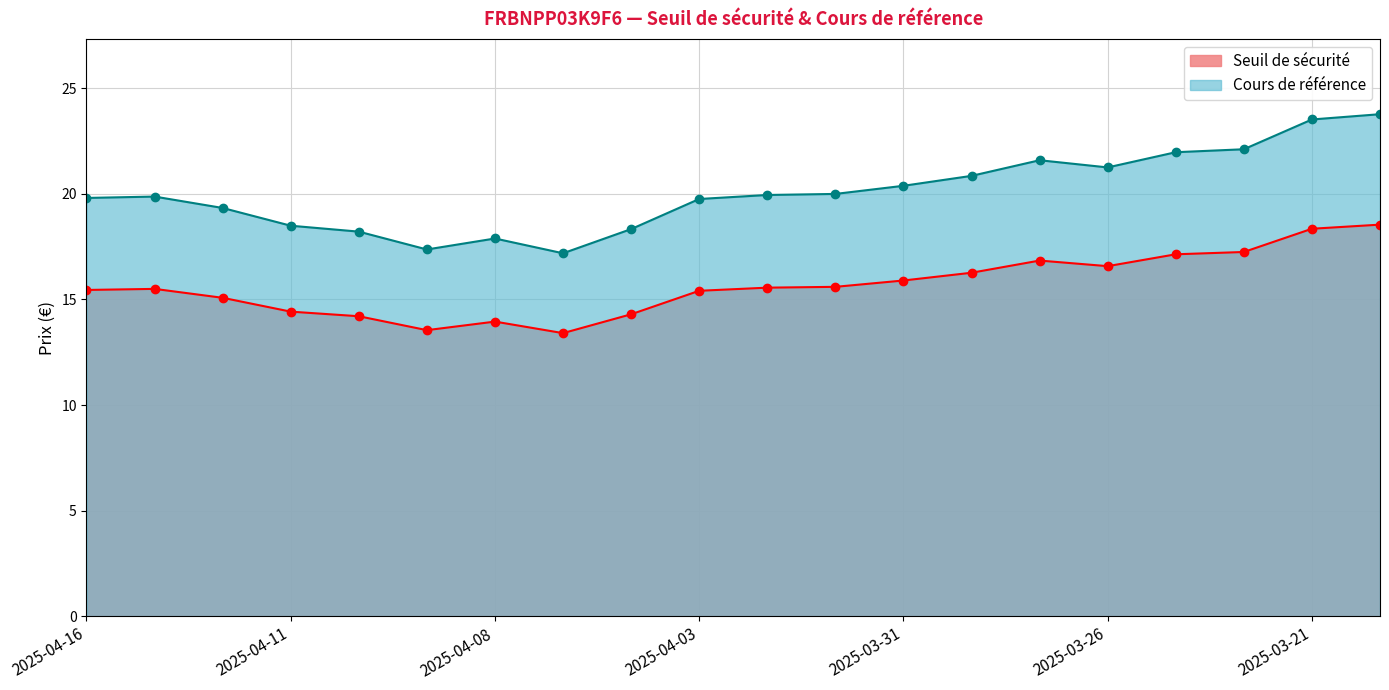

Where is the first local minimum for Cours de référence?

2025-04-09